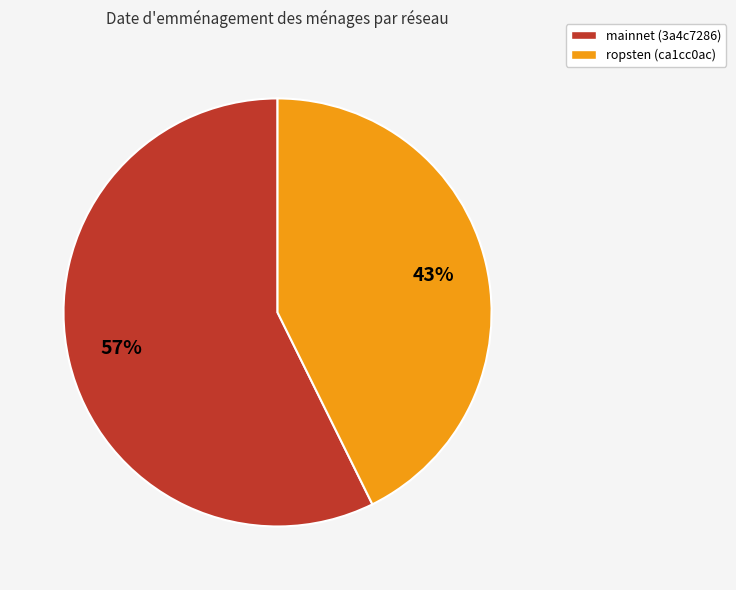

To the nearest percent, what portion does mainnet (3a4c7286) represent?

57%